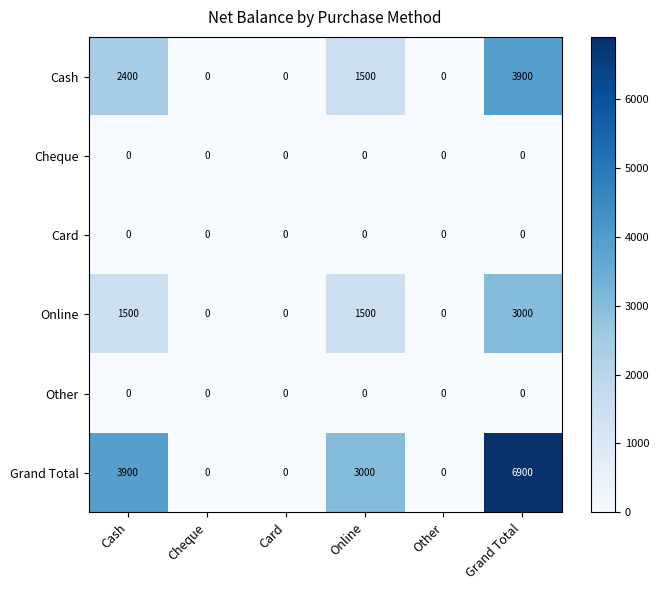

What is the total value across all series at Cash?

7800